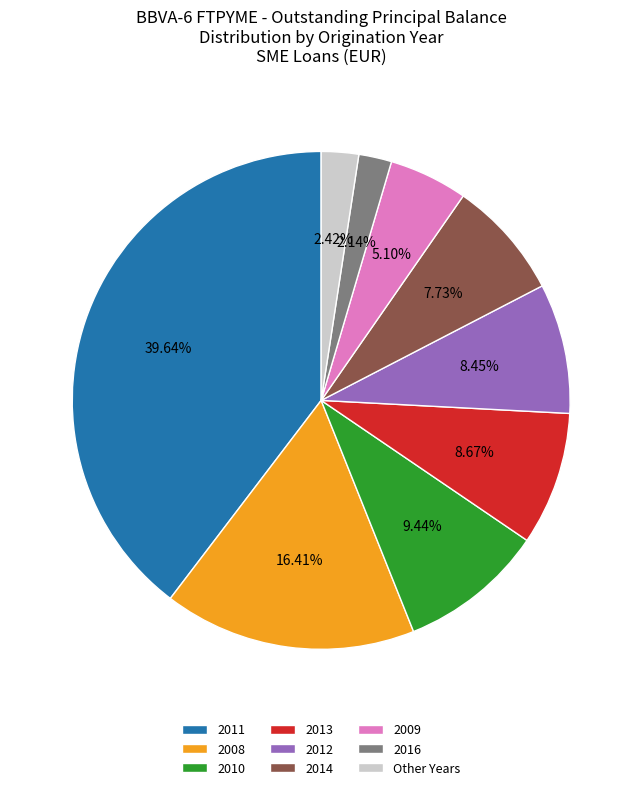

The 2012 slice represents 16% of the pie. True or false?

False